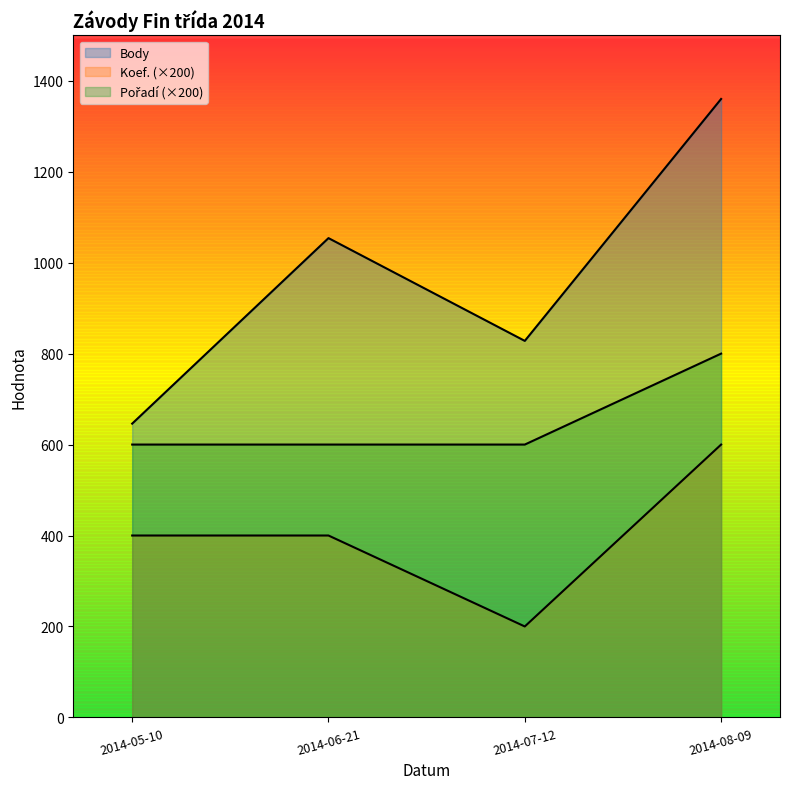

Does the chart have visible grid lines?

No